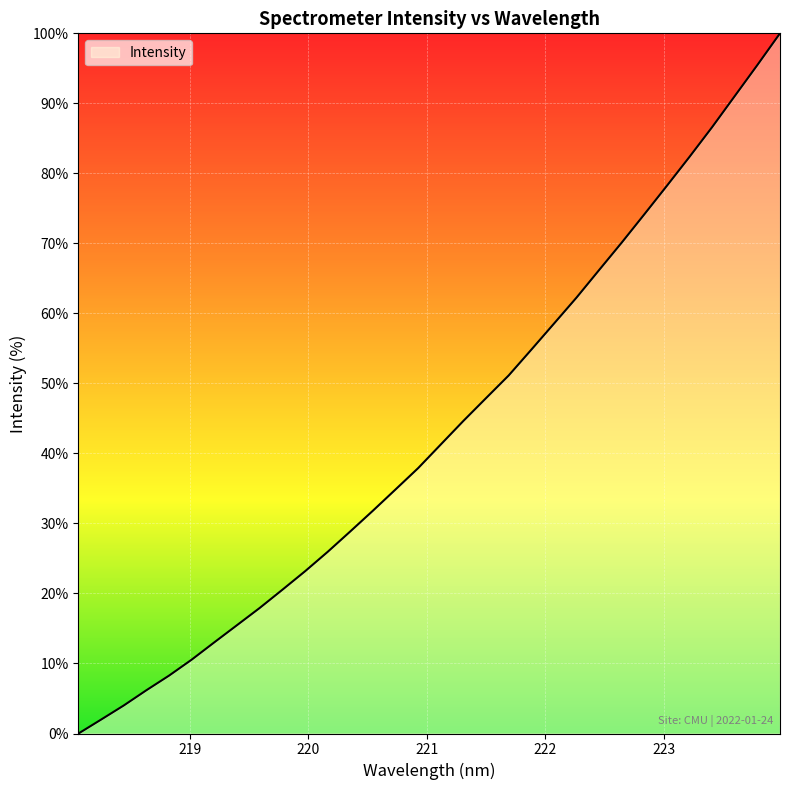

What is the difference between the maximum and minimum values?

100.0